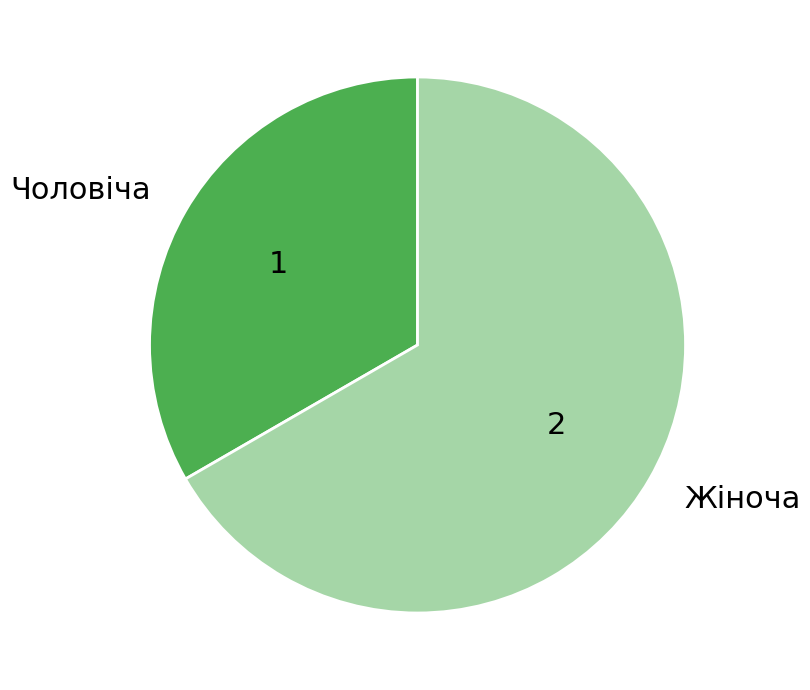

Does any single category account for the majority?

Yes